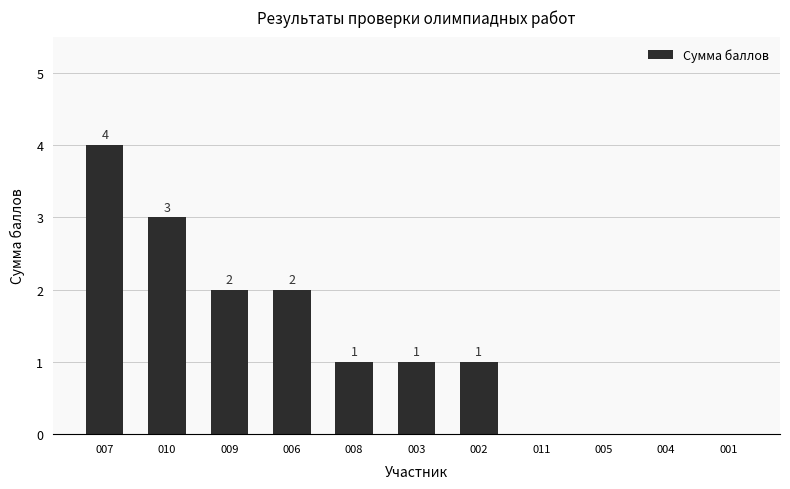

Reading left to right, what are all the values shown in this chart?

4	3	2	2	1	1	1	0	0	0	0